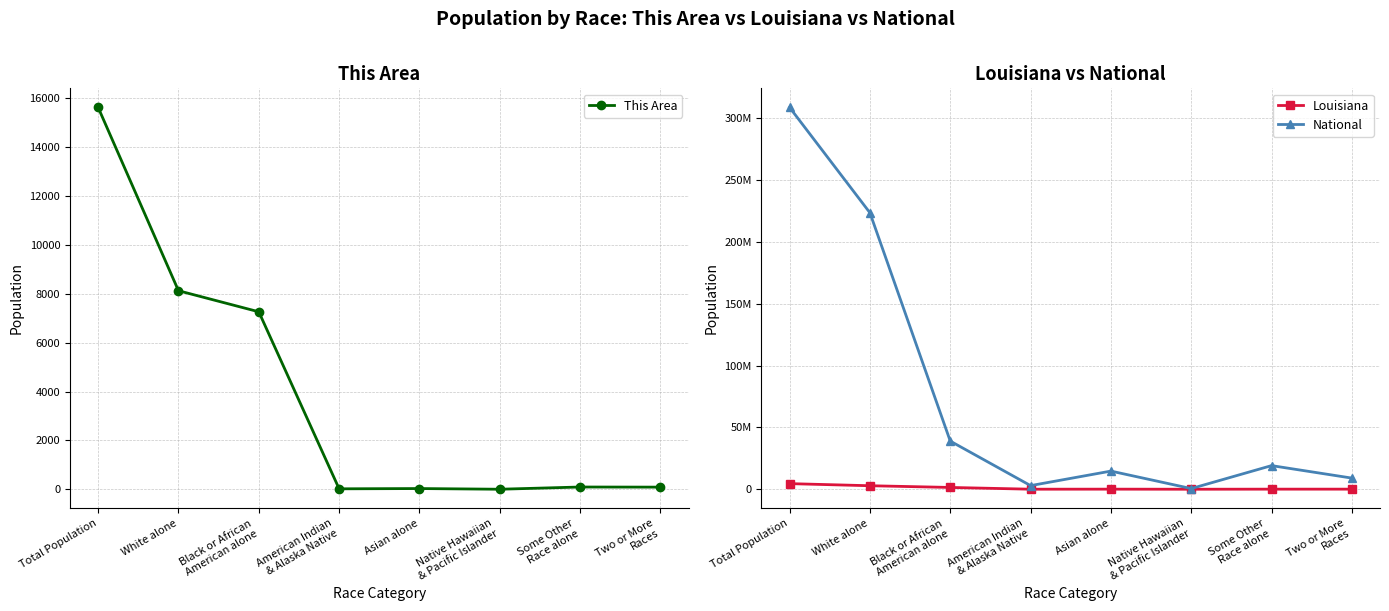

How many categories are shown in the chart?

8